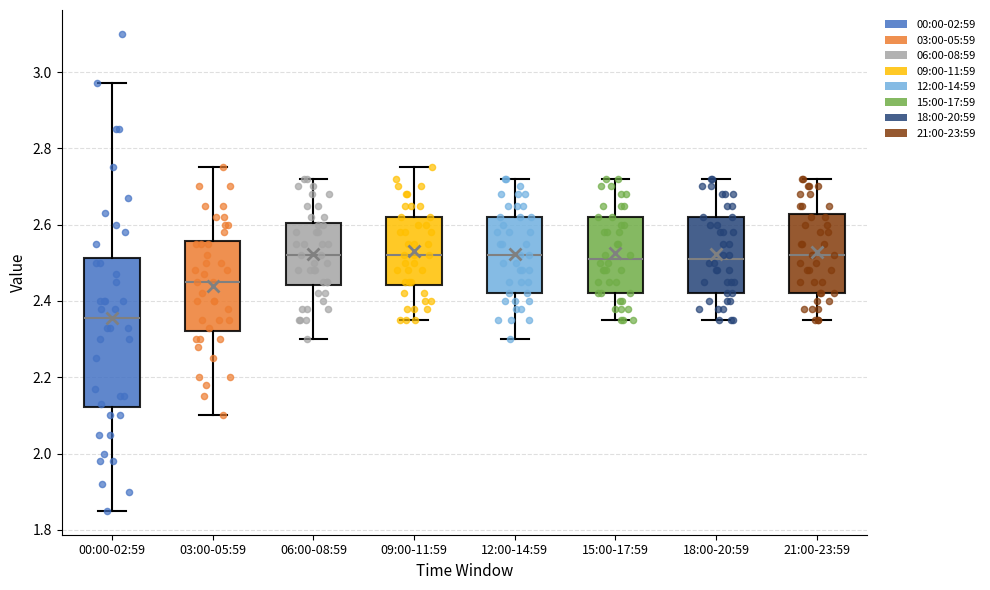

Comparing the boxes themselves (not the whiskers), which one is the tallest?

00:00-02:59